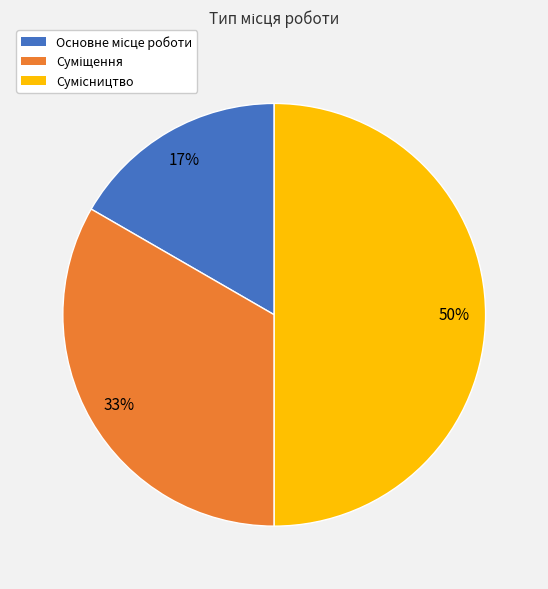

To the nearest percent, what is the difference between the largest and smallest slice percentages?

33%